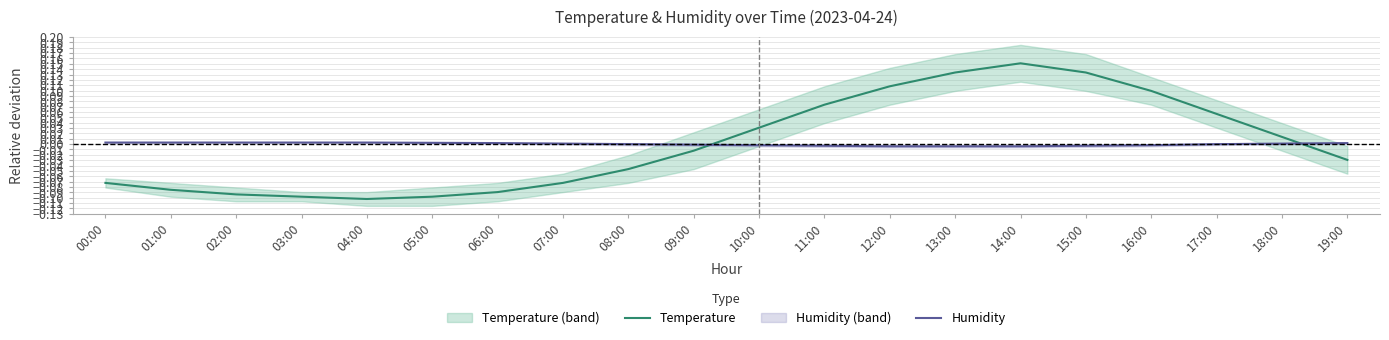

Where do Temperature and Humidity first cross each other?

09:00 and 10:00